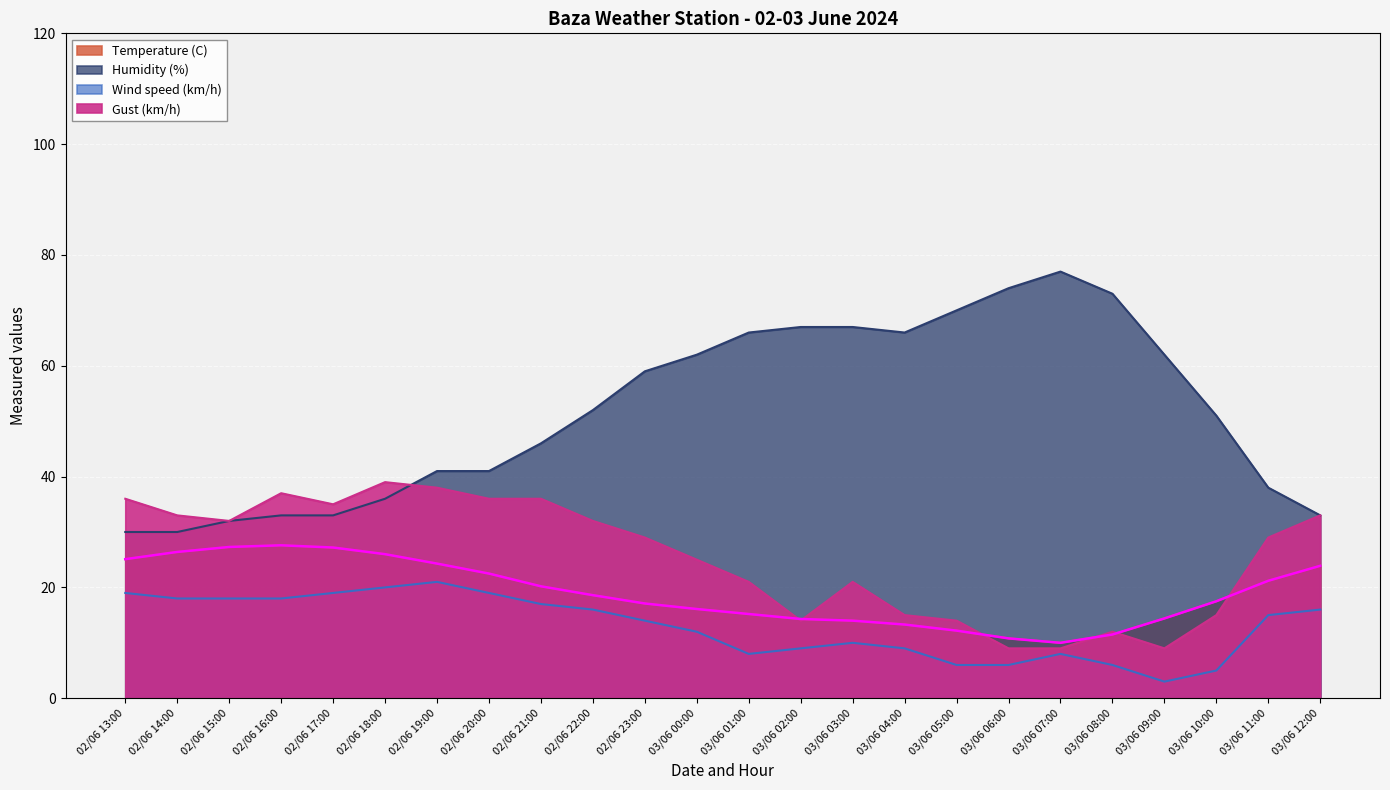

After their last crossing, which series has the higher values: Temperature (C) or Gust (km/h)?

Gust (km/h)